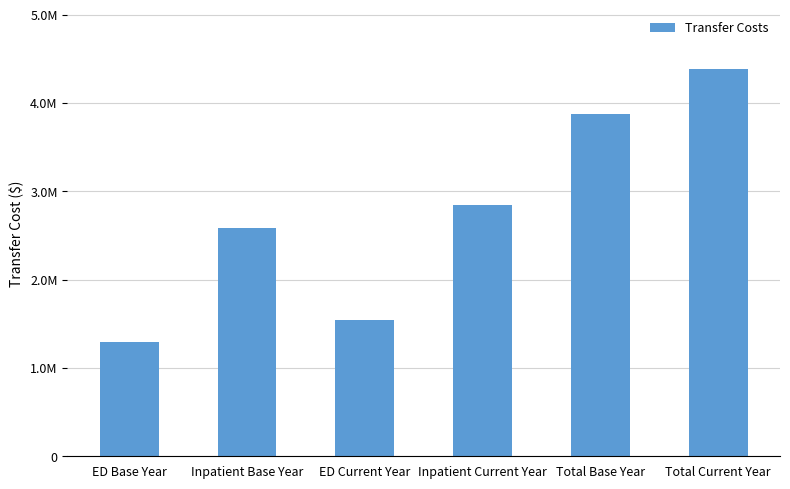

What is the change in value from Inpatient Current Year to Total Base Year?

+1030459.2